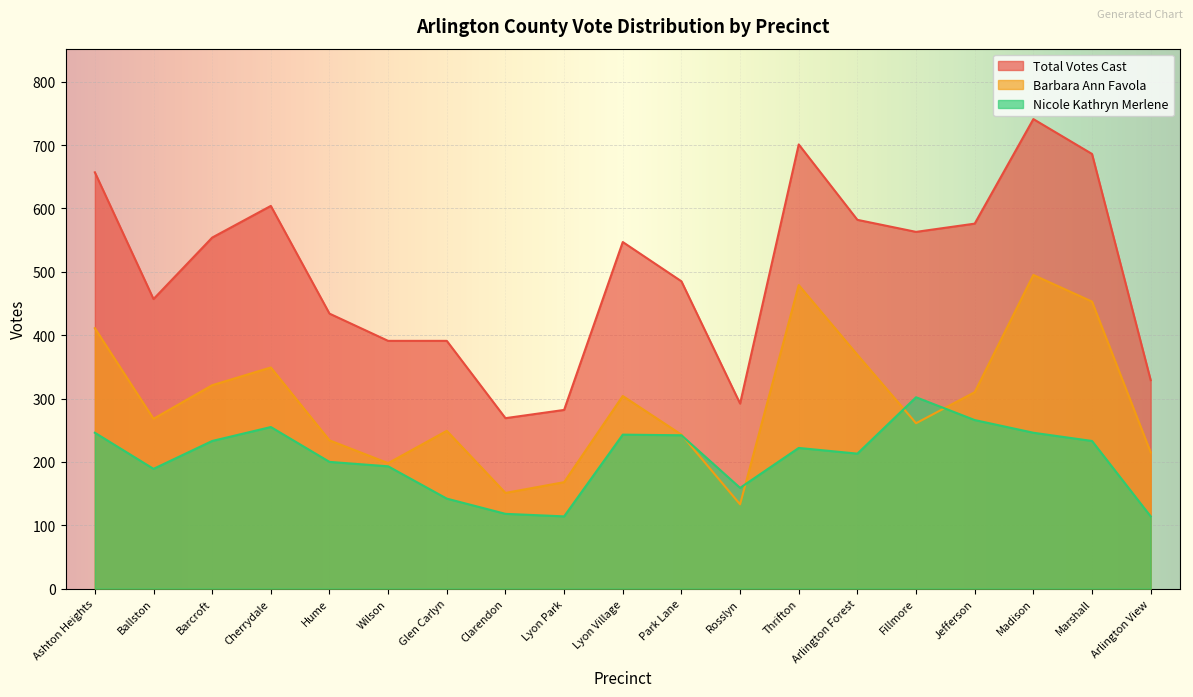

What is the label of the 18th point from the right?

Ballston